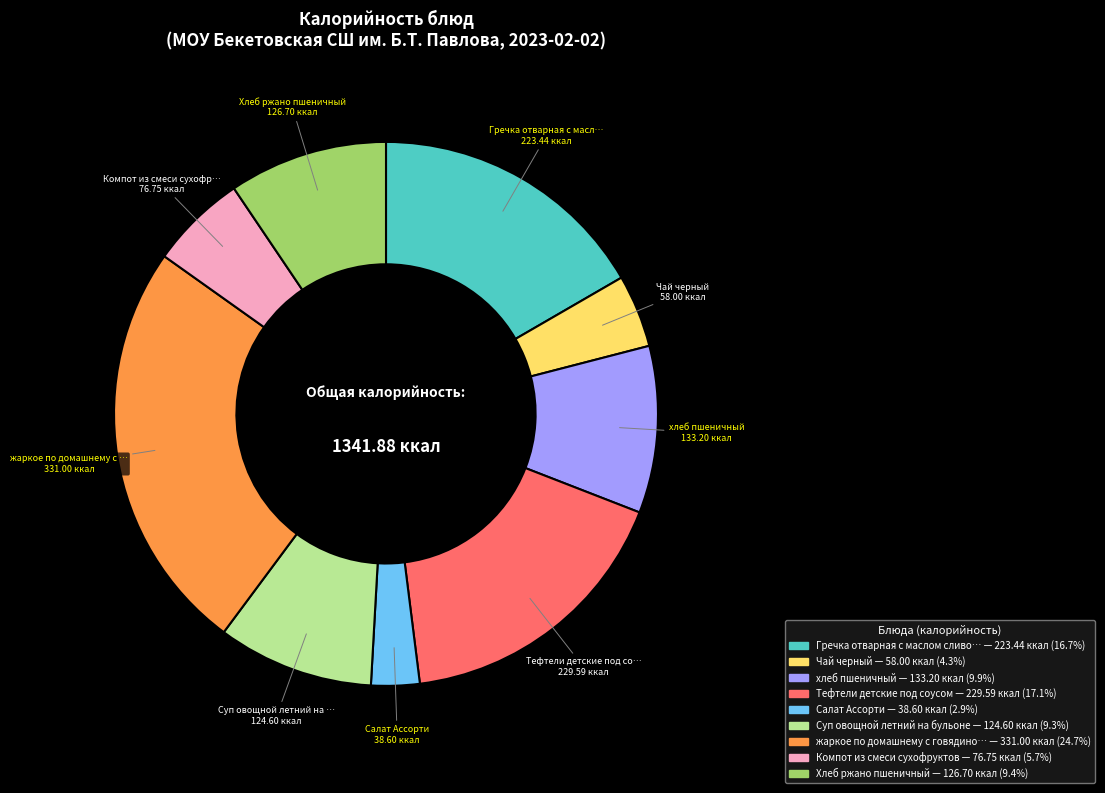

Does any single category account for the majority?

No